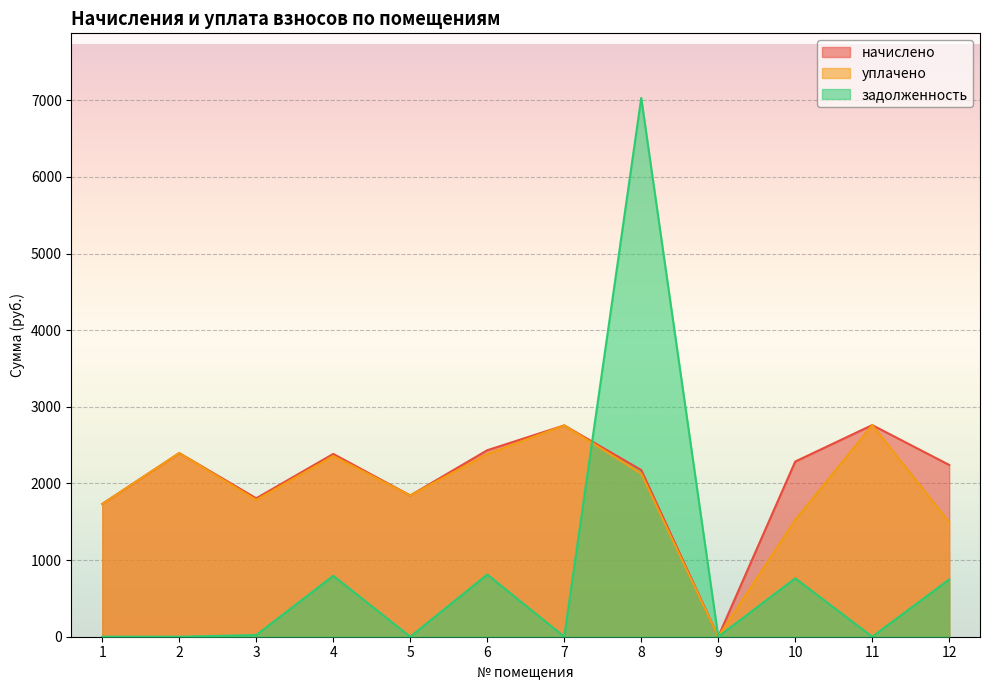

True or false: уплачено has a value of 2127.3 at 8.

True